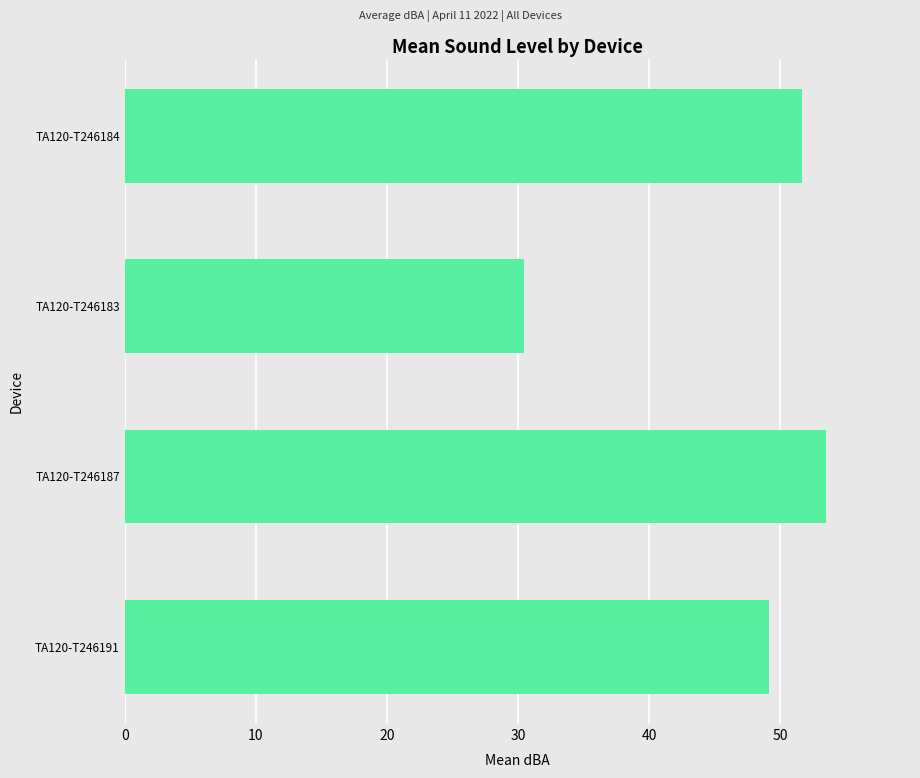

What is the sum of the values at TA120-T246184 and TA120-T246187?

105.2